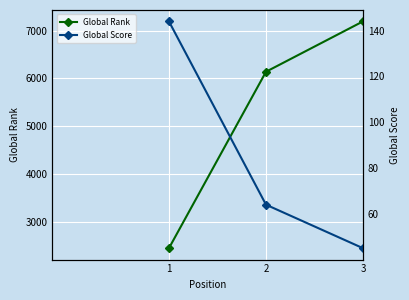

How many values in the Global Score series exceed 64?

1